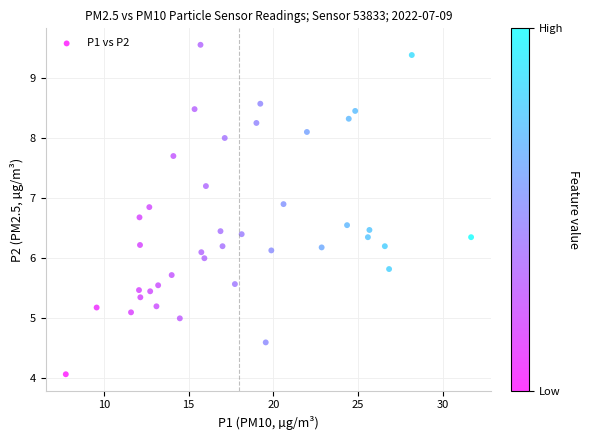

What is the range of X values (max minus min)?

23.9